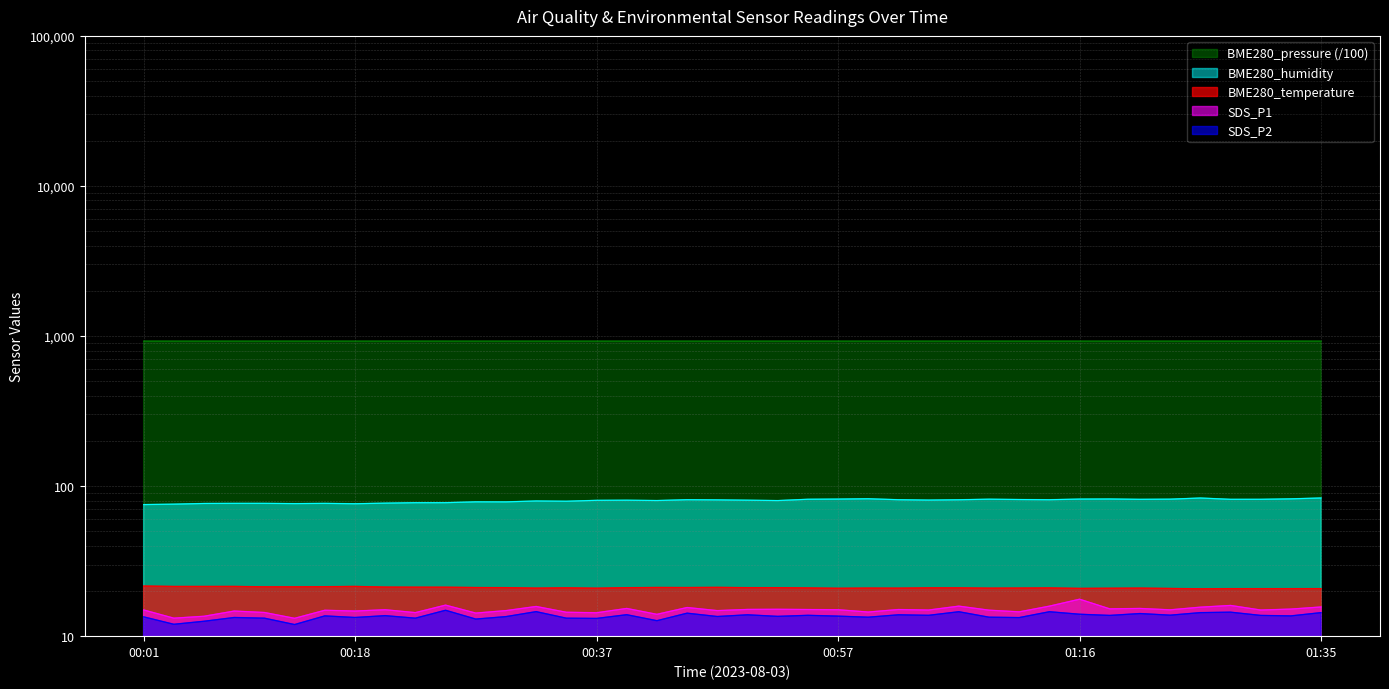

Between 00:01 and 01:04, which is larger?

00:01